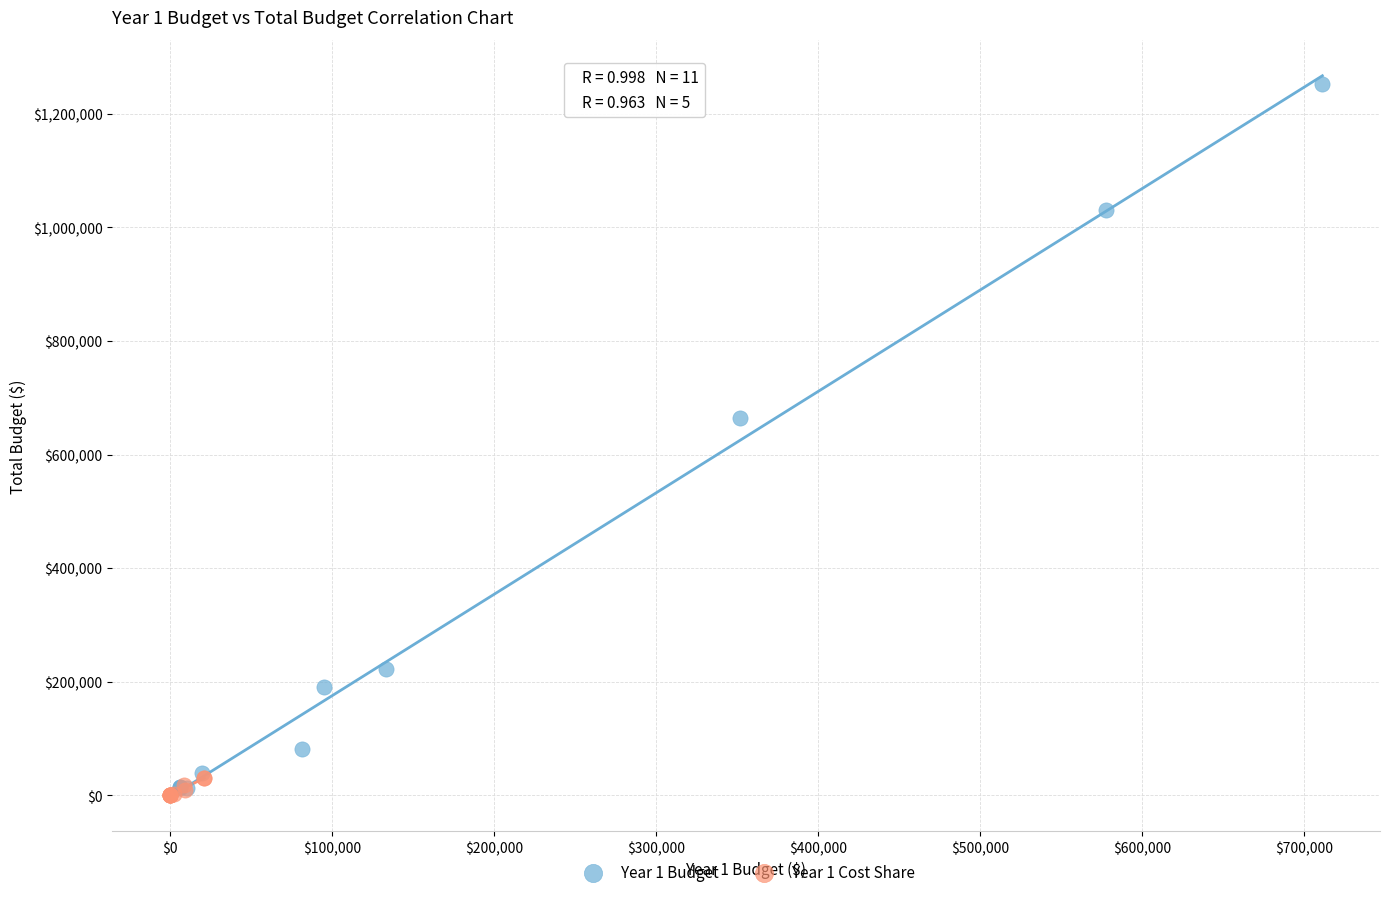

Which series has the largest Y range (max minus min)?

Year 1 Budget